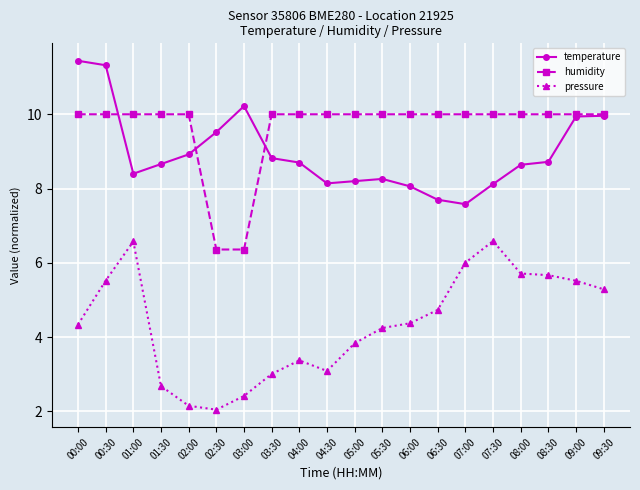

Is the value of temperature at 00:00 greater than the value of pressure at 02:30?

Yes